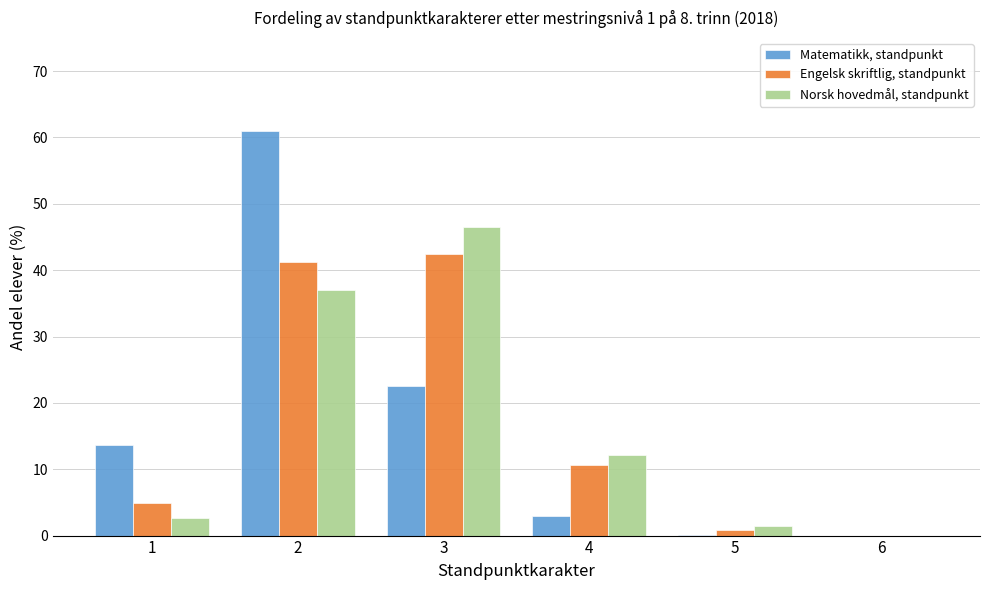

Which series changed the most between 1 and 3?

Norsk hovedmål, standpunkt